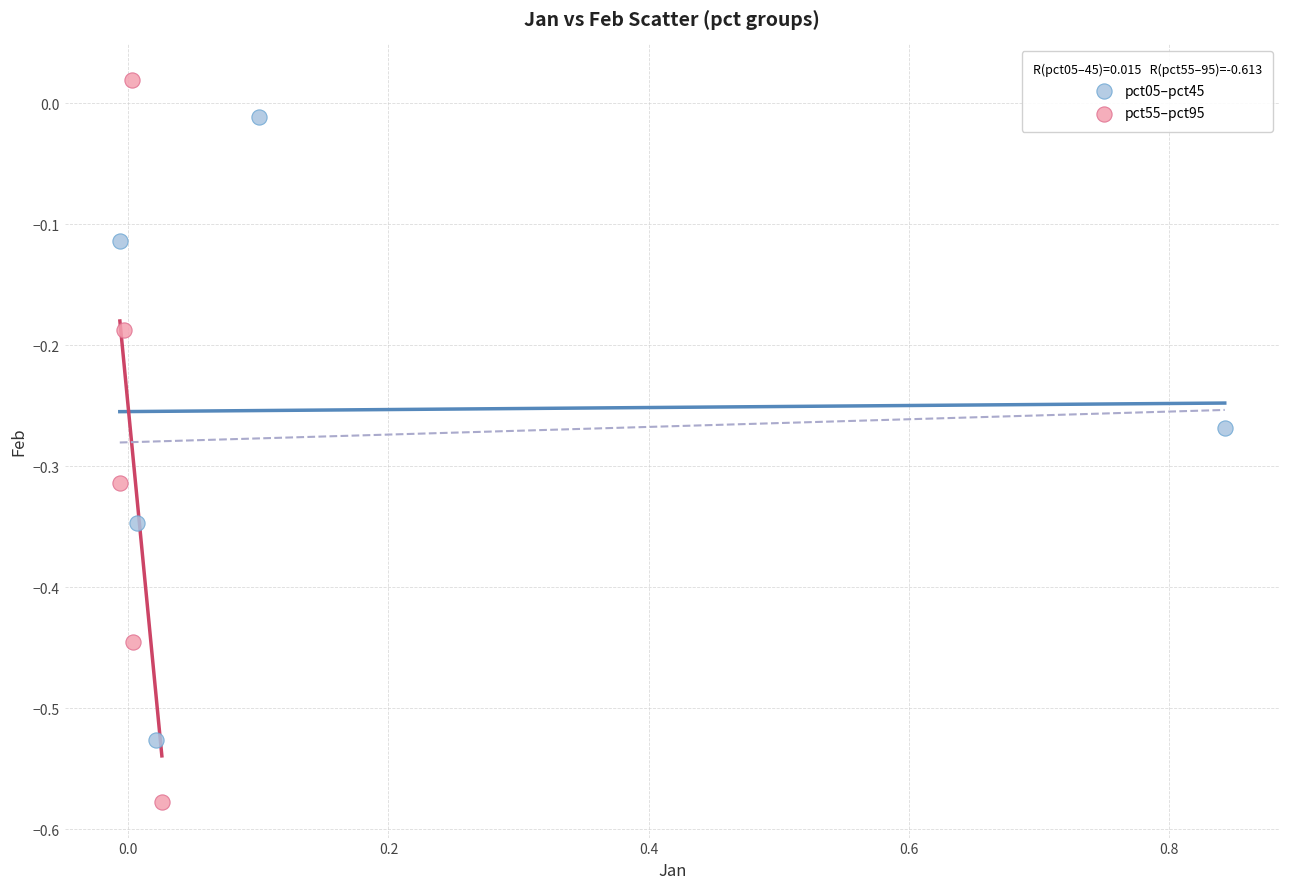

Which series contains the highest Y value?

pct55–pct95